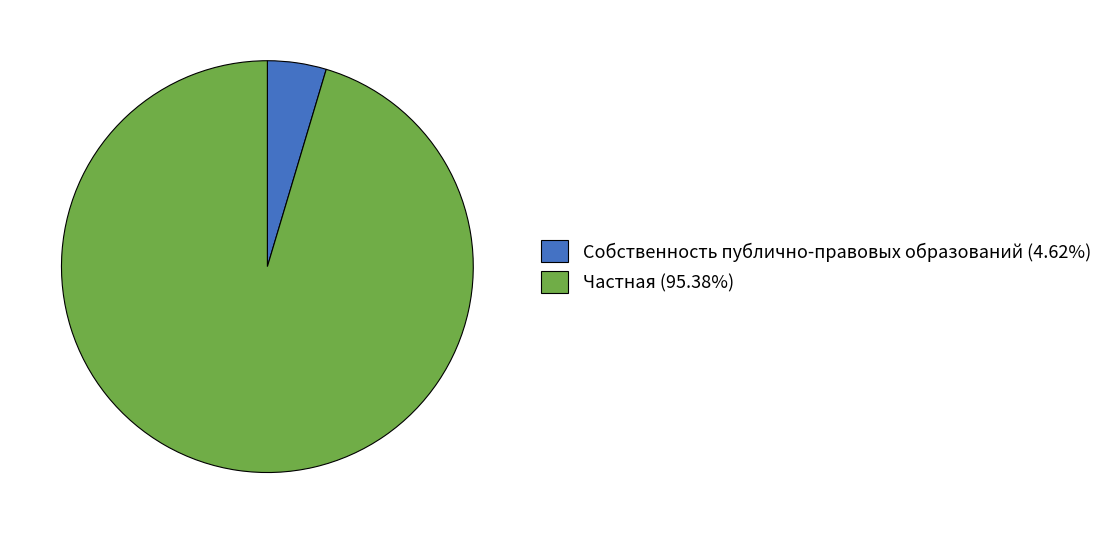

The Собственность публично-правовых образований slice represents 5% of the pie. True or false?

True